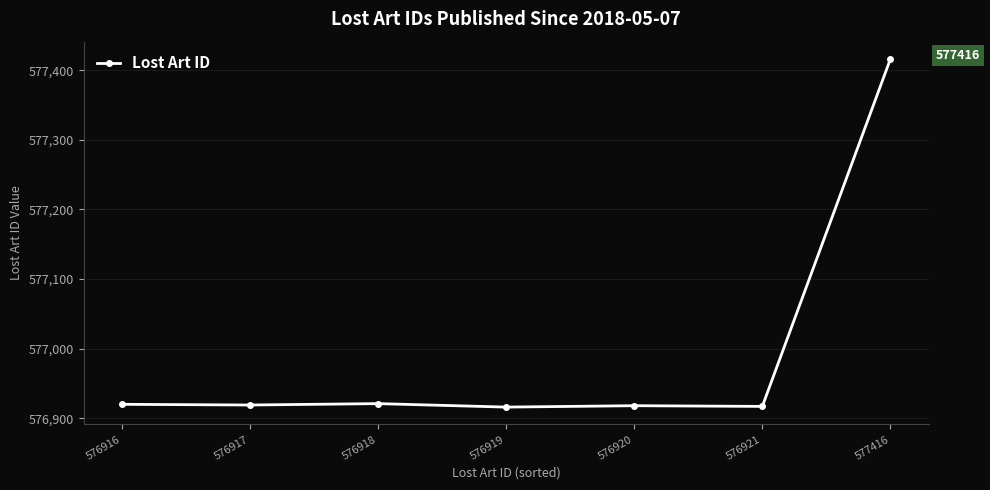

The chart shows a value of 912444 at 576921. True or false?

False